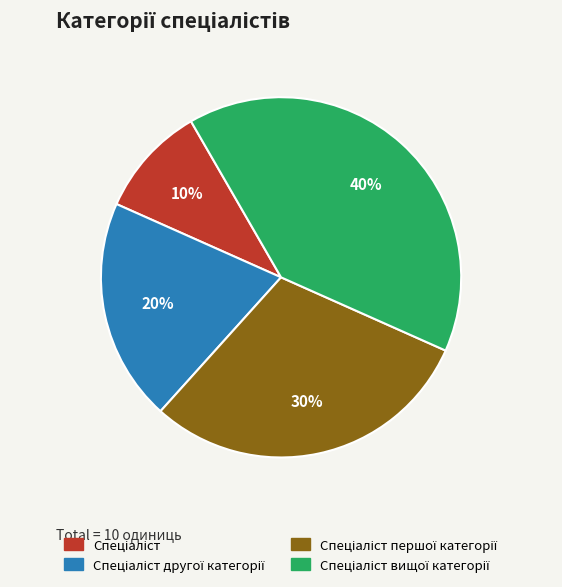

Is there any slice that represents more than half of the pie?

No